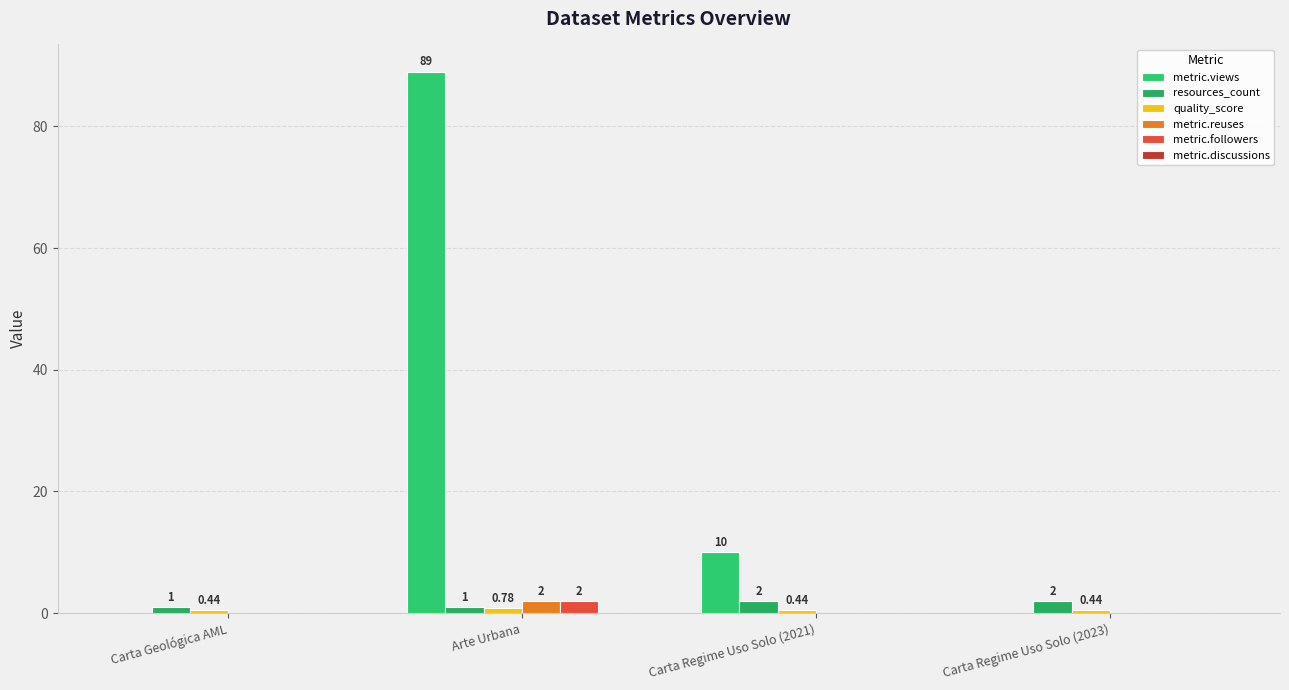

At which category does the chart reach its minimum across all series?

Carta Geológica AML